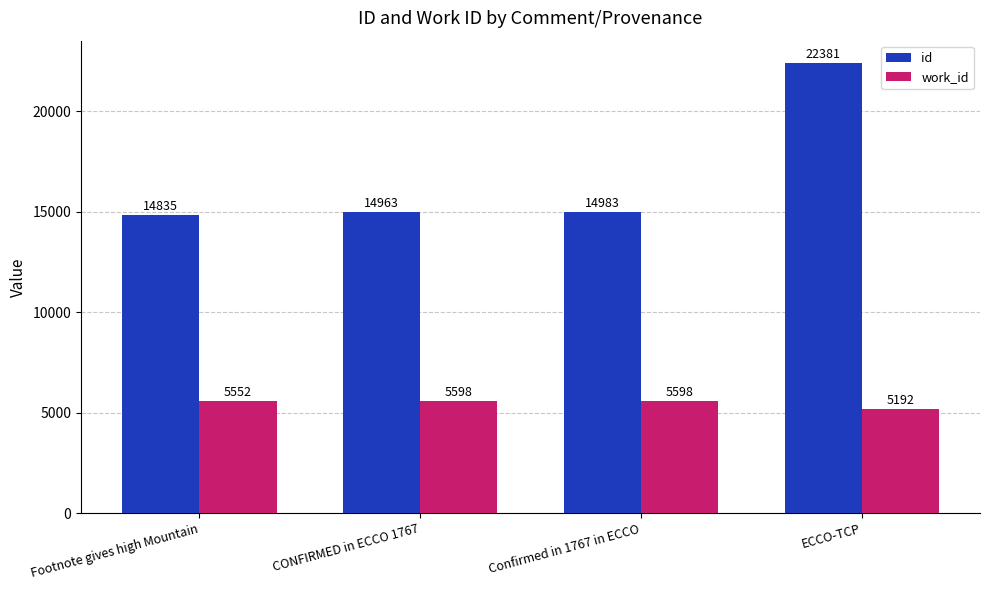

At which label is id closest to 18608?

Confirmed in 1767 in ECCO